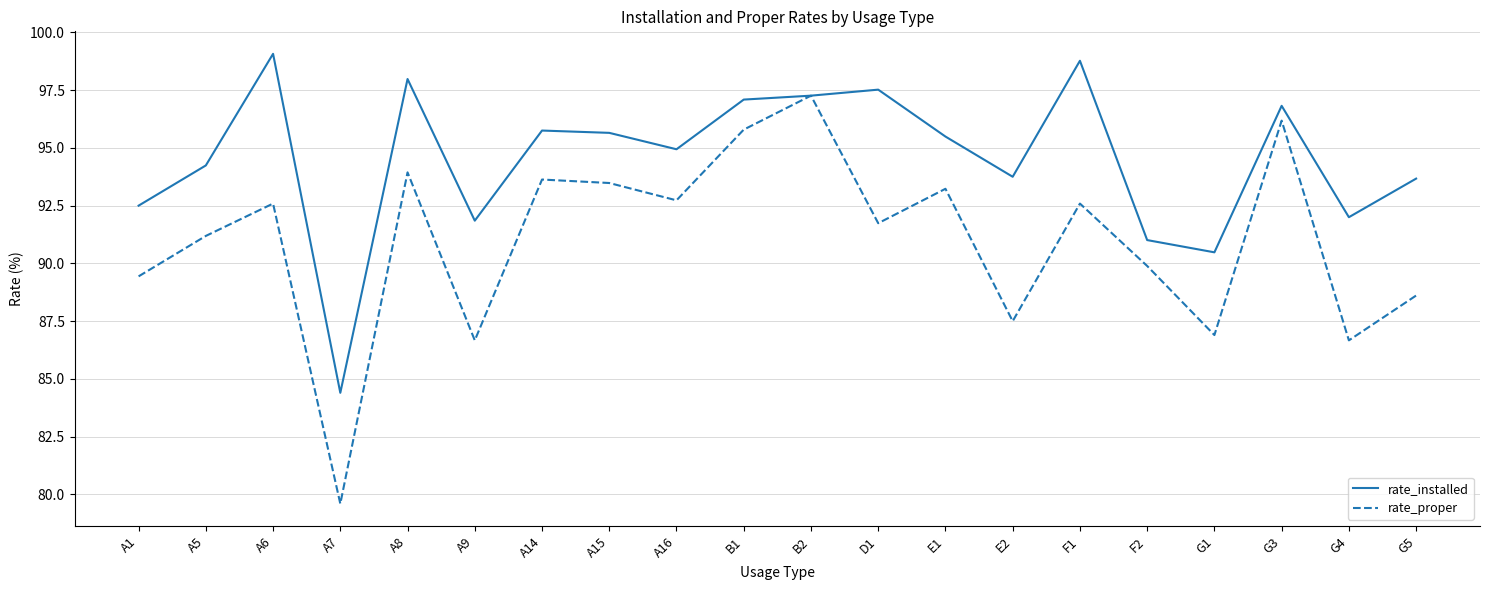

Which label corresponds to the largest value in the chart?

A6